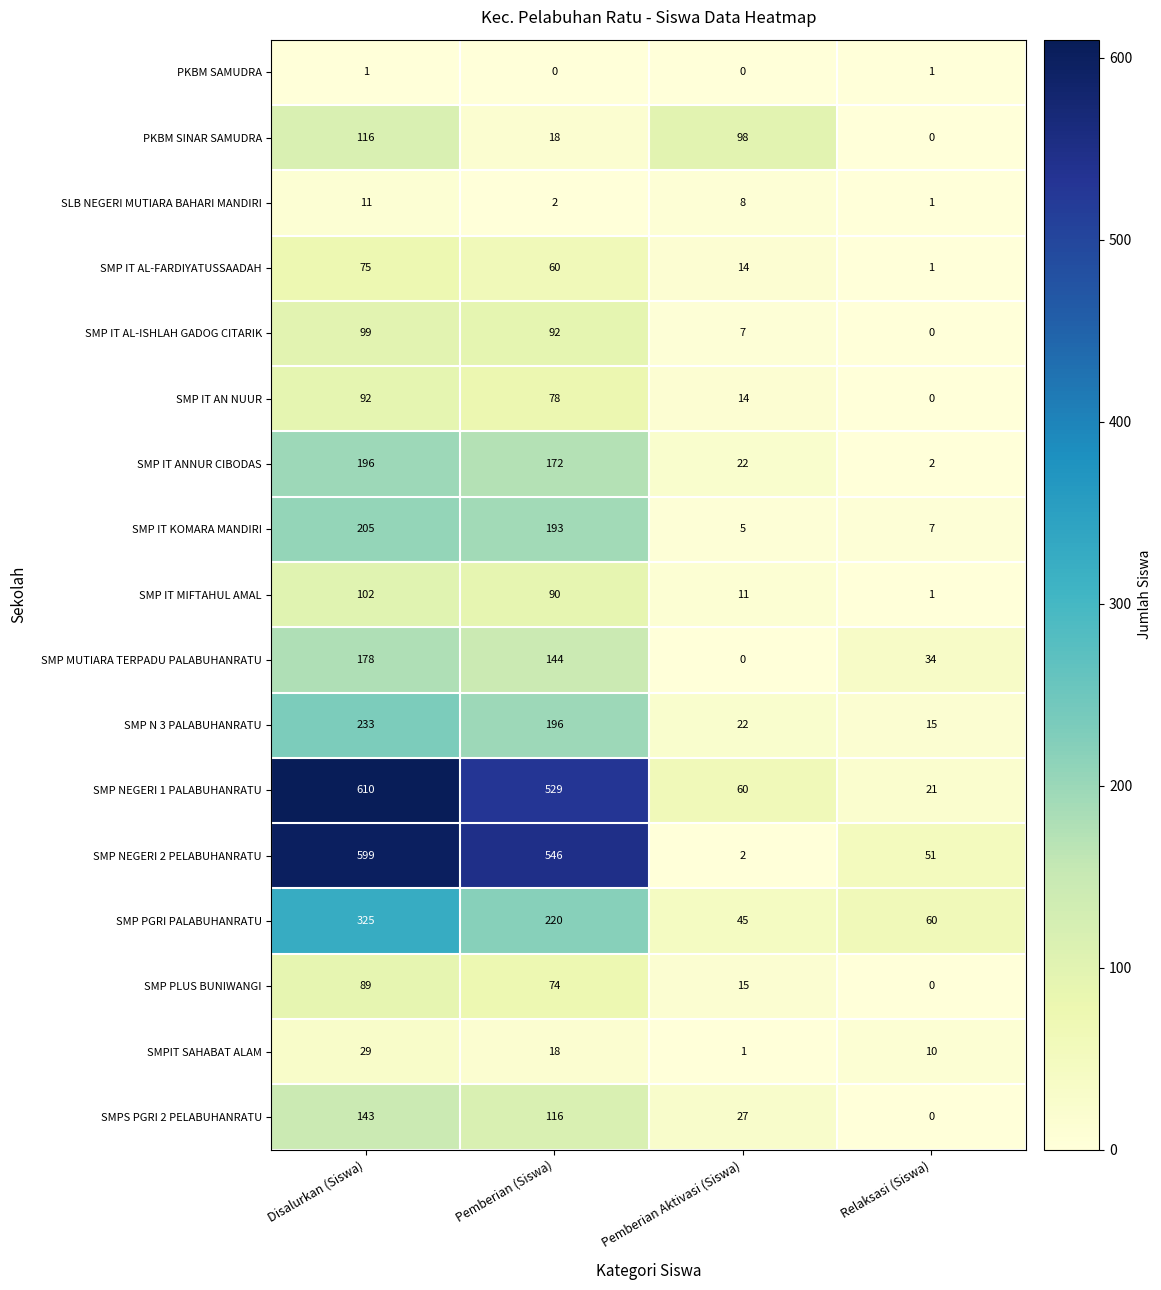

What is the sum of all SMP MUTIARA TERPADU PALABUHANRATU values?

356